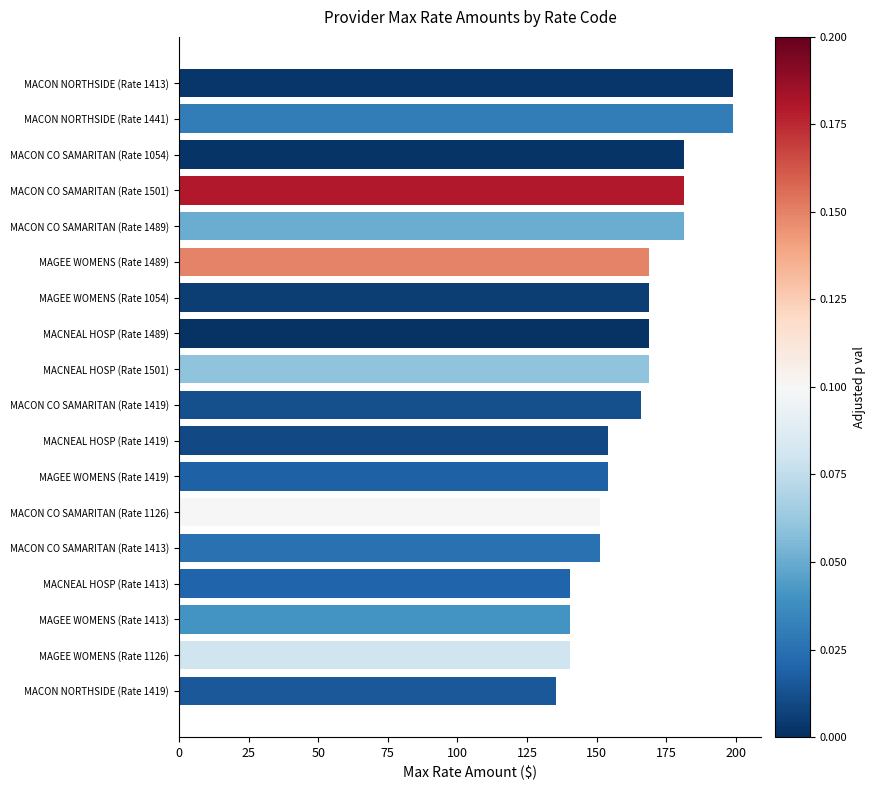

What is the ratio of the value at MAGEE WOMENS (Rate 1413) to the value at MACON CO SAMARITAN (Rate 1489)?

0.8